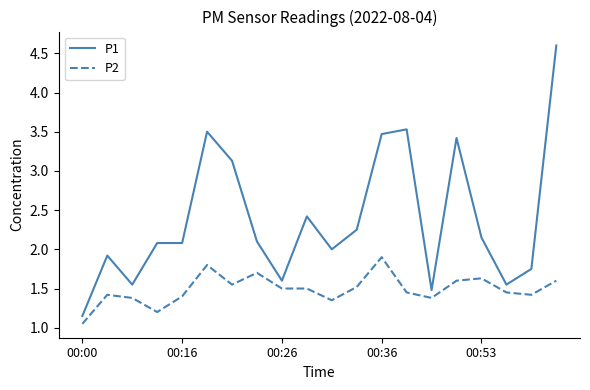

True or false: P1 and P2 cross at least once.

False